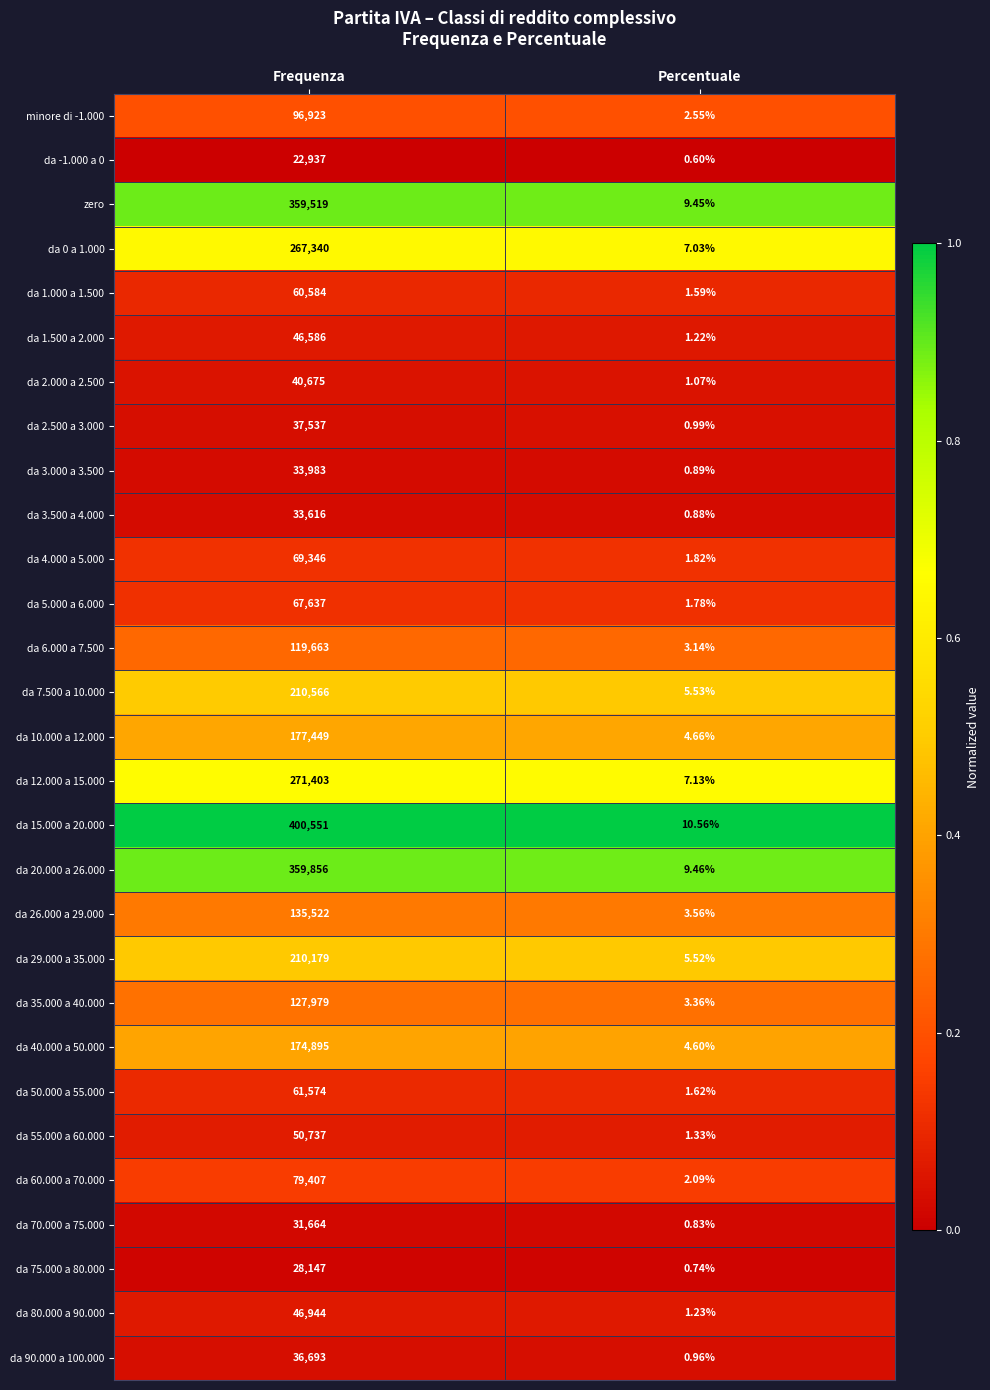

What is the spread (max minus min) of values at Percentuale?

10.0